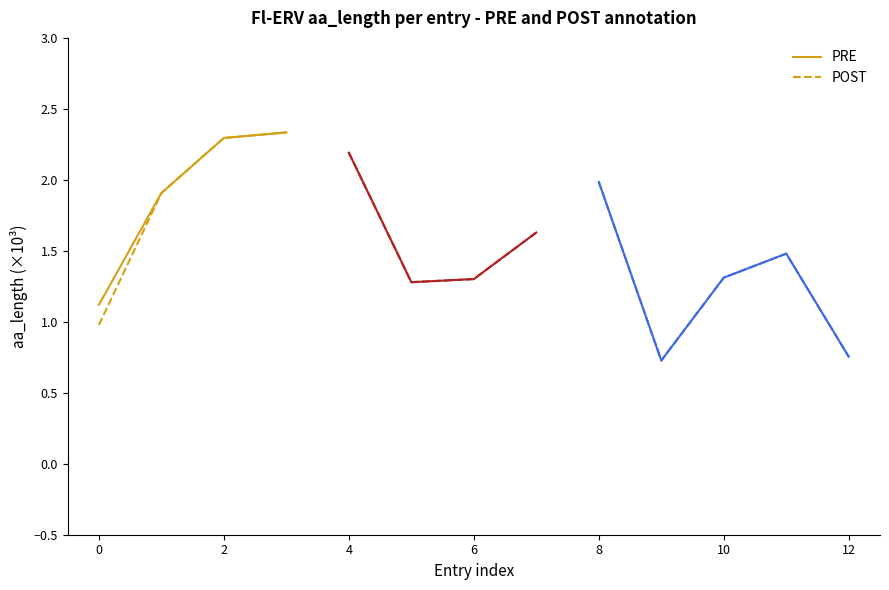

Which series has the widest spread of values?

POST